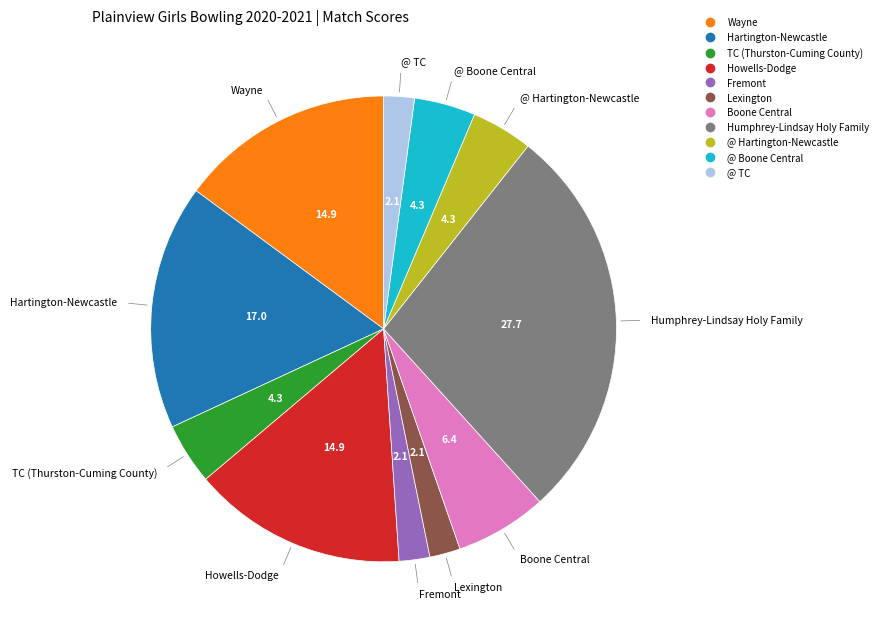

Is there a majority slice in this chart?

No